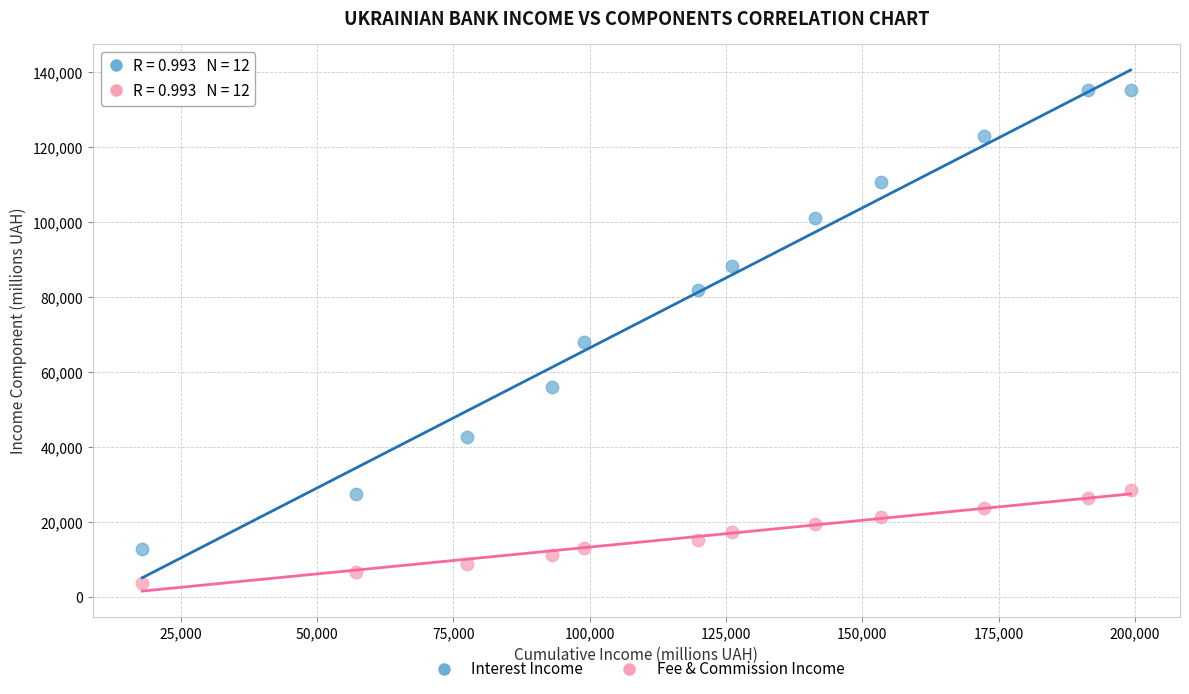

Which series reaches the minimum Y coordinate?

Fee & Commission Income